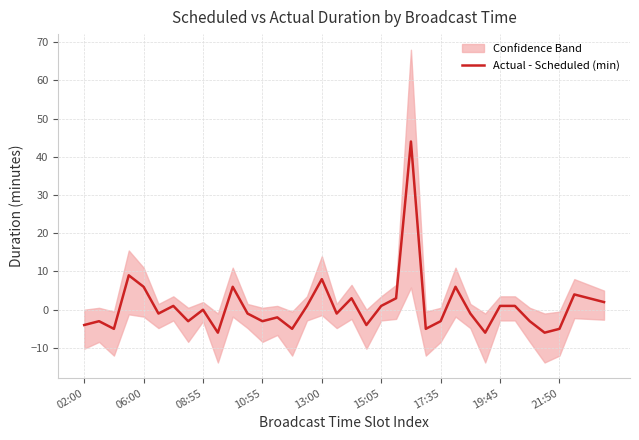

What is the sum of the values at 08:55 and 29?

-4